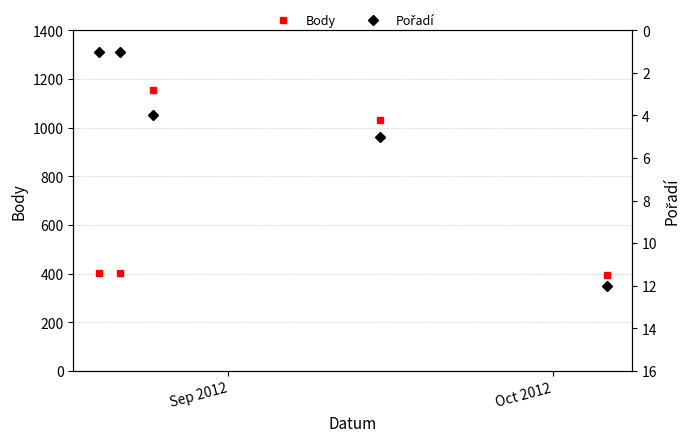

How many interior local peaks does the Body series have?

1